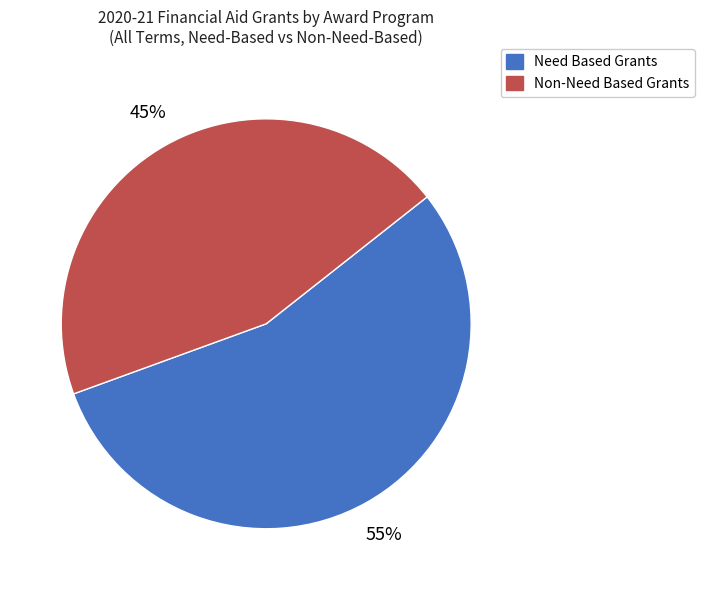

To the nearest percent, what is the difference between the largest and smallest slice percentages?

10%